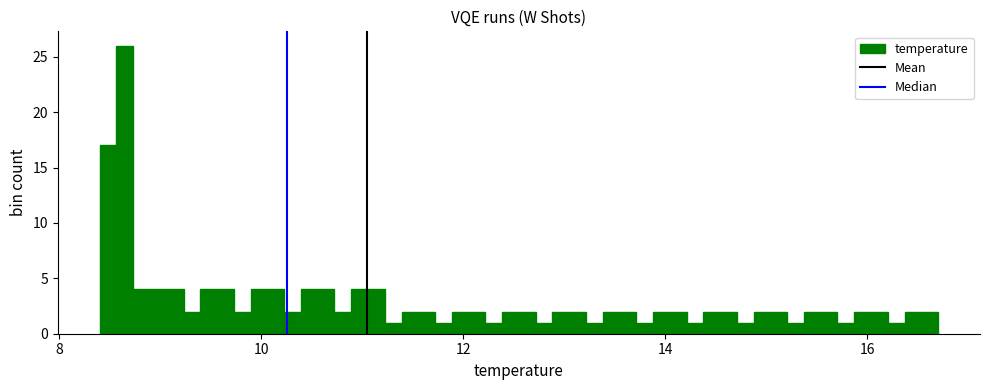

Around what value on the x-axis is the tallest bar? Give the approximate position of its centre, as read against the axis.

8.6